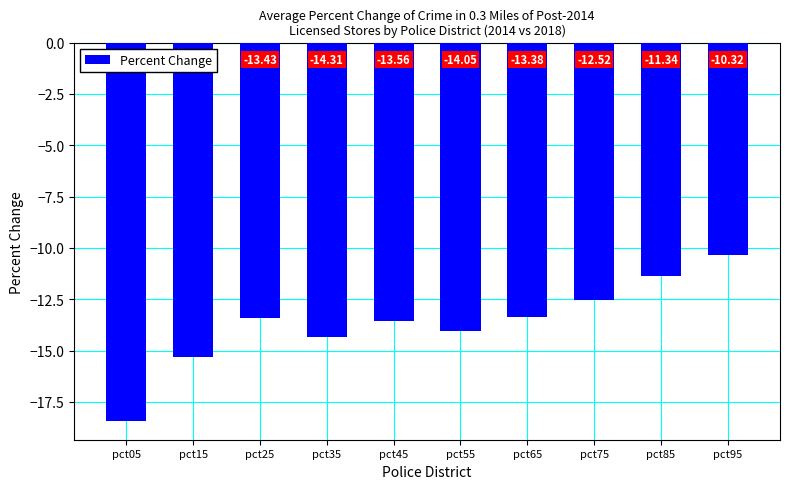

Which label corresponds to the smallest value in the chart?

pct05